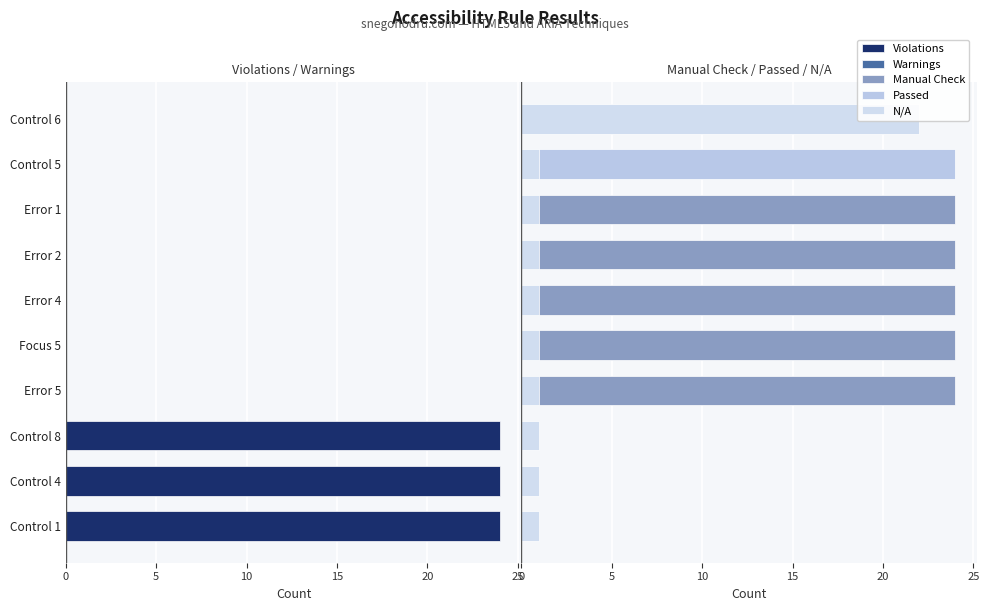

Which series has the largest total across all categories?

Manual Check